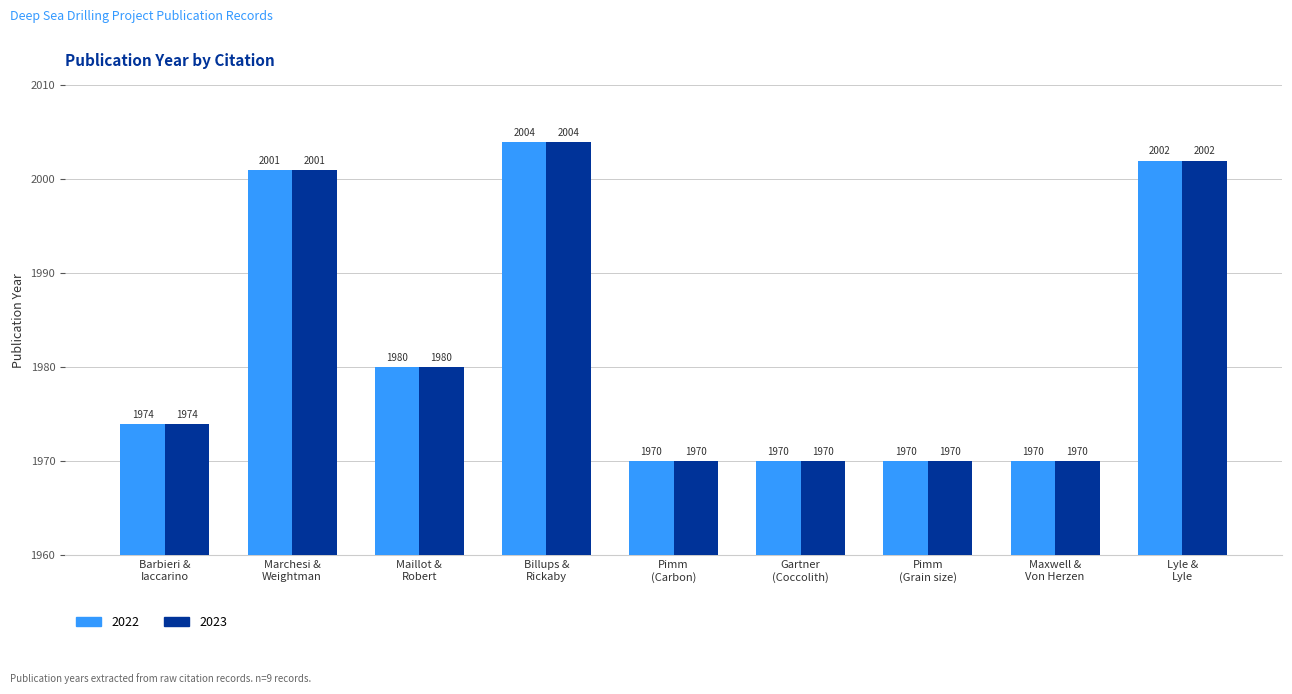

What are all the series names shown in the legend?

2022, 2023